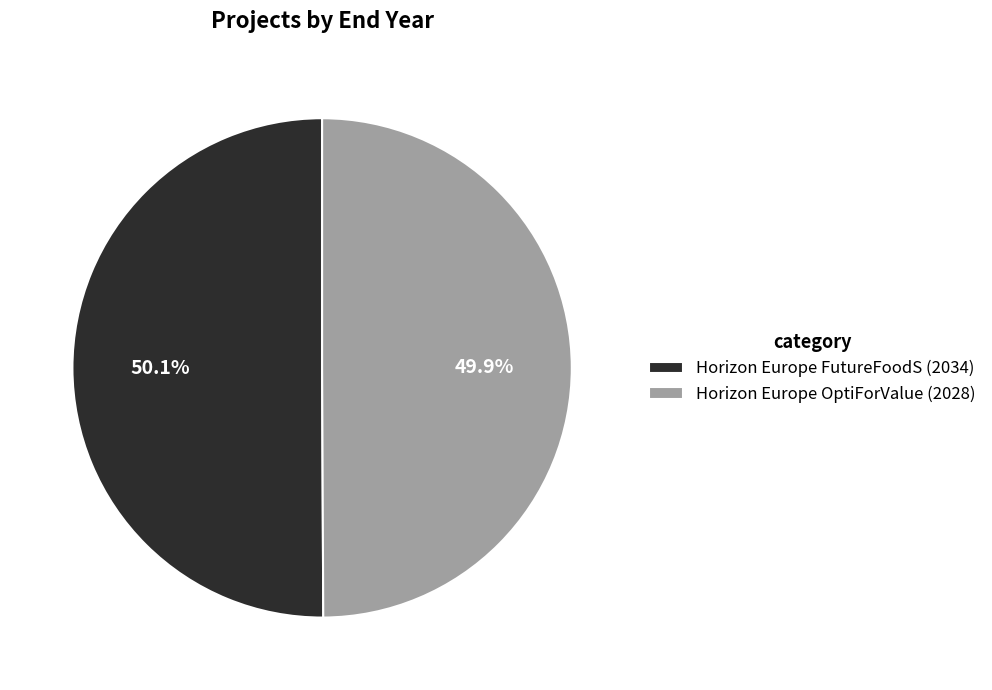

What is the total percentage of Horizon Europe OptiForValue (2028) and Horizon Europe FutureFoodS (2034)?

100.0%